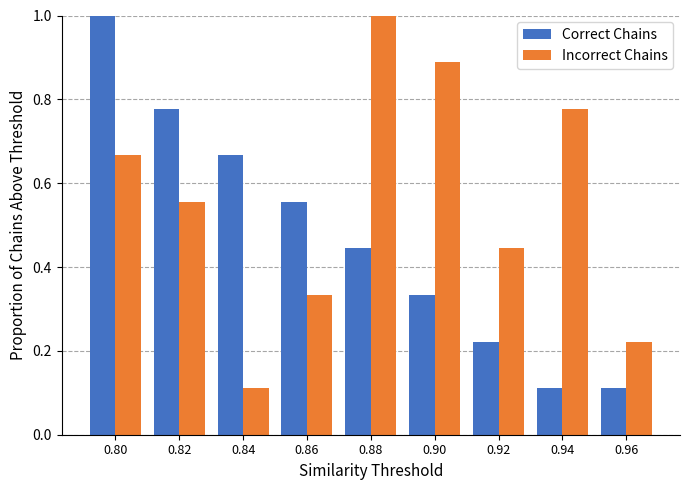

Which category has the highest value in the Correct Chains series?

0.80